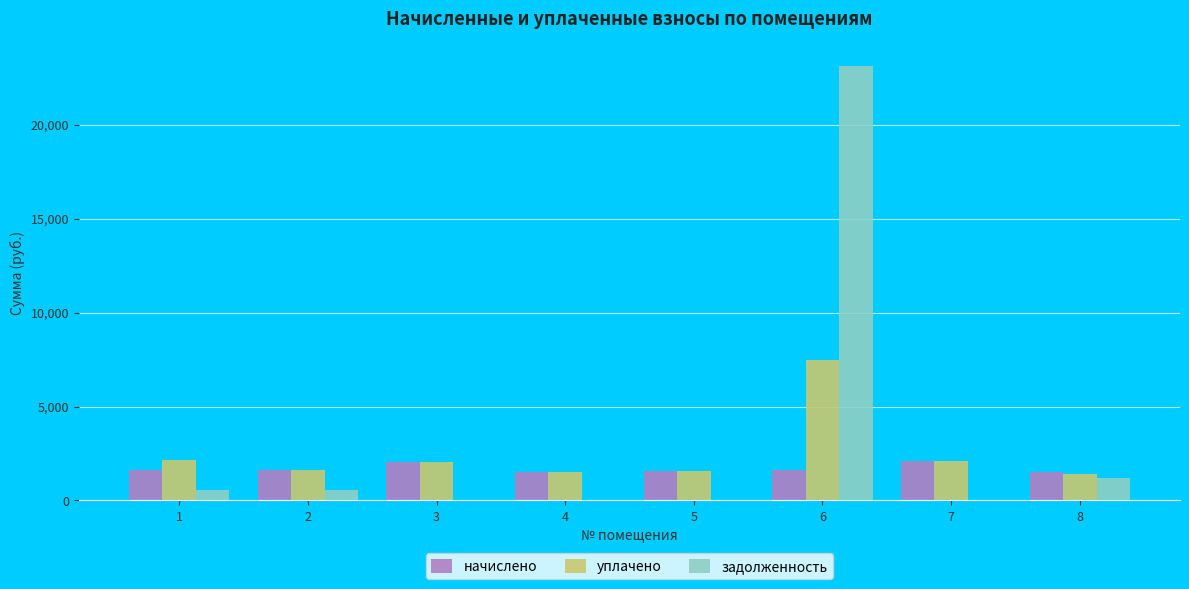

Is it true that начислено equals 523.3 at 8?

False